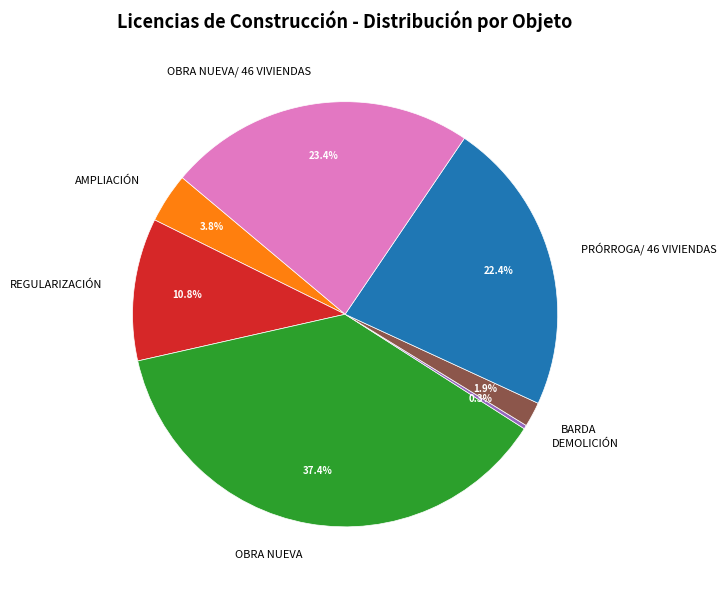

To the nearest percent, what is the difference between the largest and smallest slice percentages?

37%